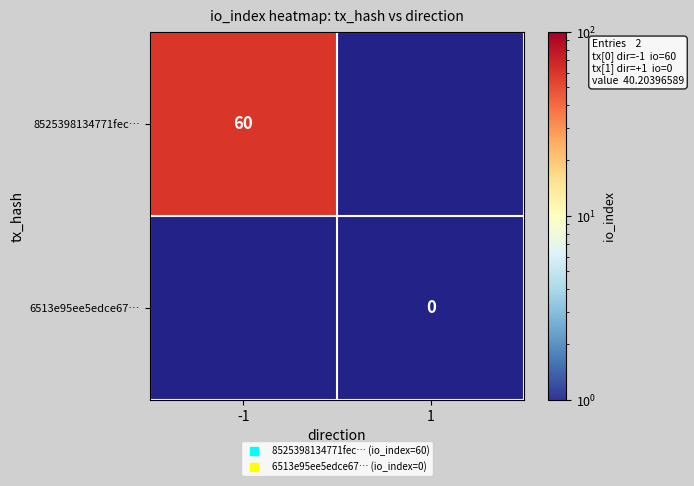

Between 1 and -1, which is larger?

-1